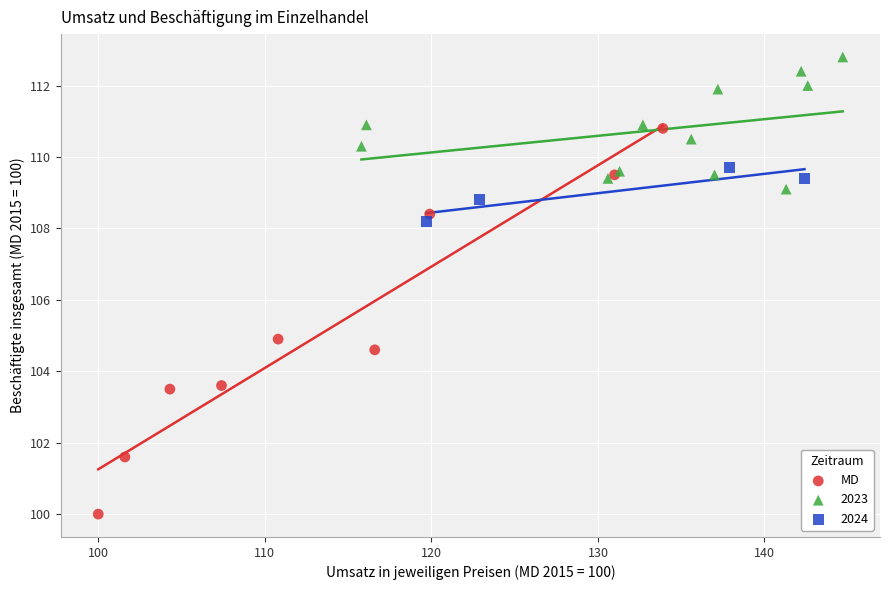

Which series has the widest spread of Y values?

MD